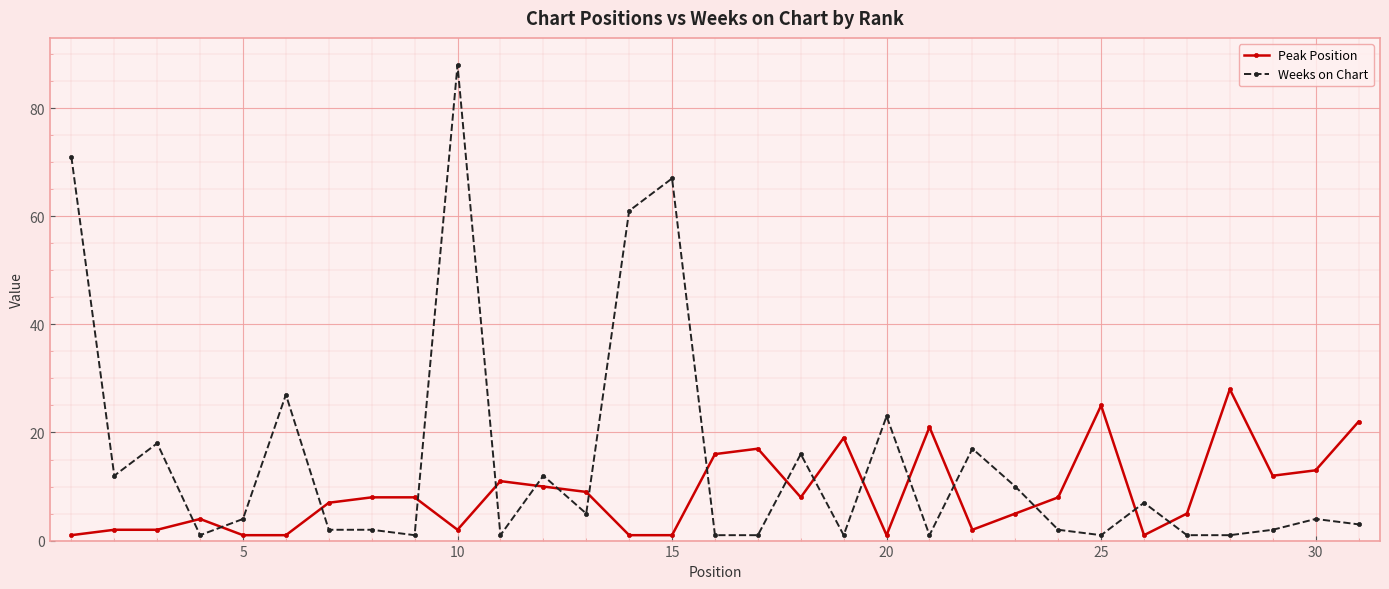

How many lines are shown in the chart?

2